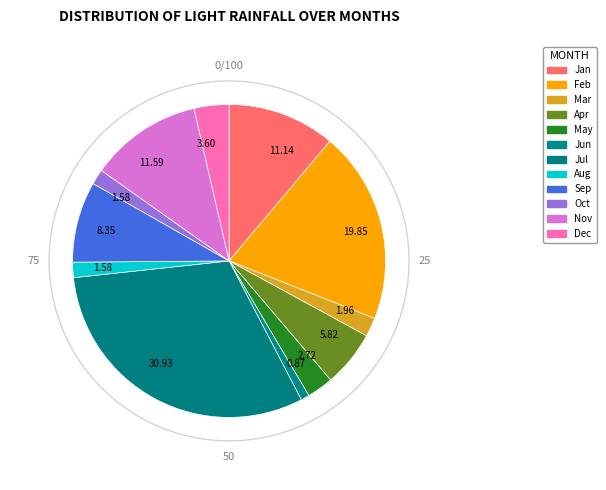

To the nearest percent, what is the difference between the largest and smallest slice percentages?

30%